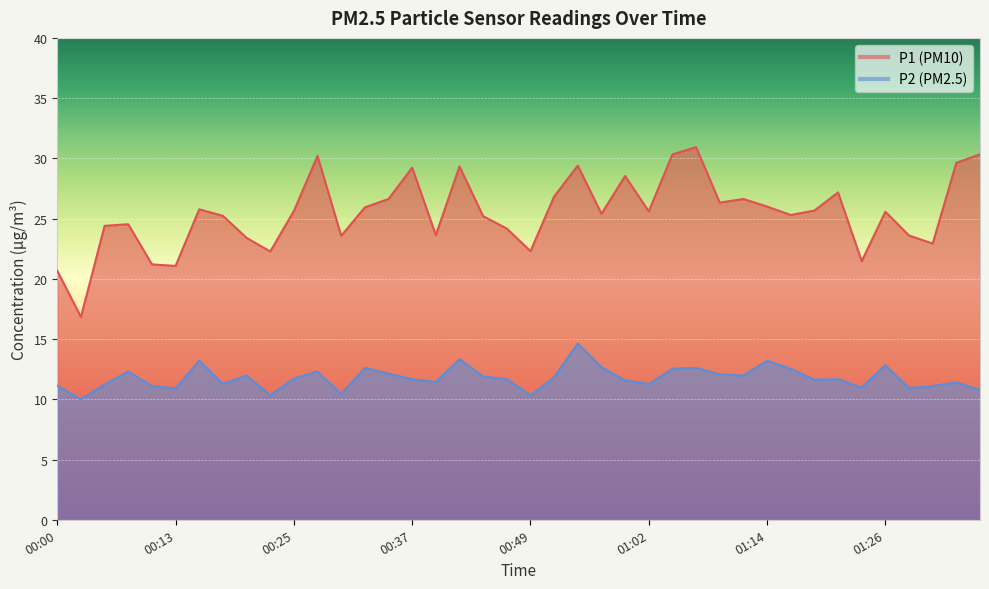

Rank the series at 01:24 from lowest to highest value.

P2, P1